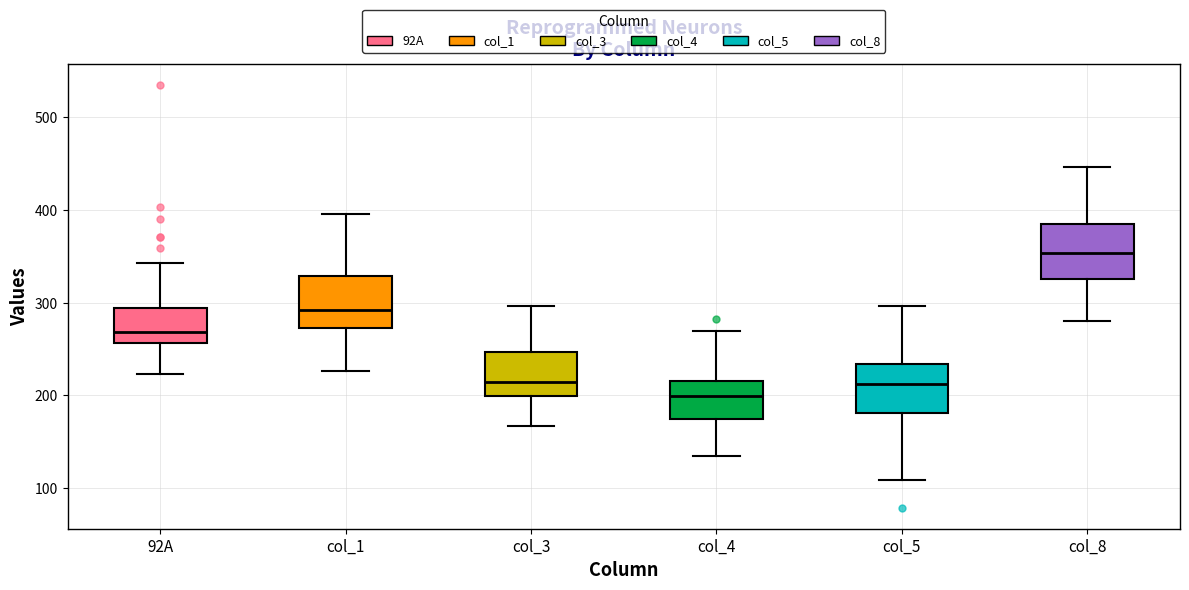

Reading left to right, read every box against the y-axis: the position of its median line, the range the box covers, and the ends of its whiskers. The values are not printed on the chart, so give them approximately, as read against the axis.

92A: median 270, box 260 to 290, whiskers 220 to 340
col_1: median 290, box 270 to 330, whiskers 230 to 400
col_3: median 220, box 200 to 250, whiskers 170 to 300
col_4: median 200, box 180 to 220, whiskers 140 to 270
col_5: median 210, box 180 to 230, whiskers 110 to 300
col_8: median 350, box 330 to 390, whiskers 280 to 450